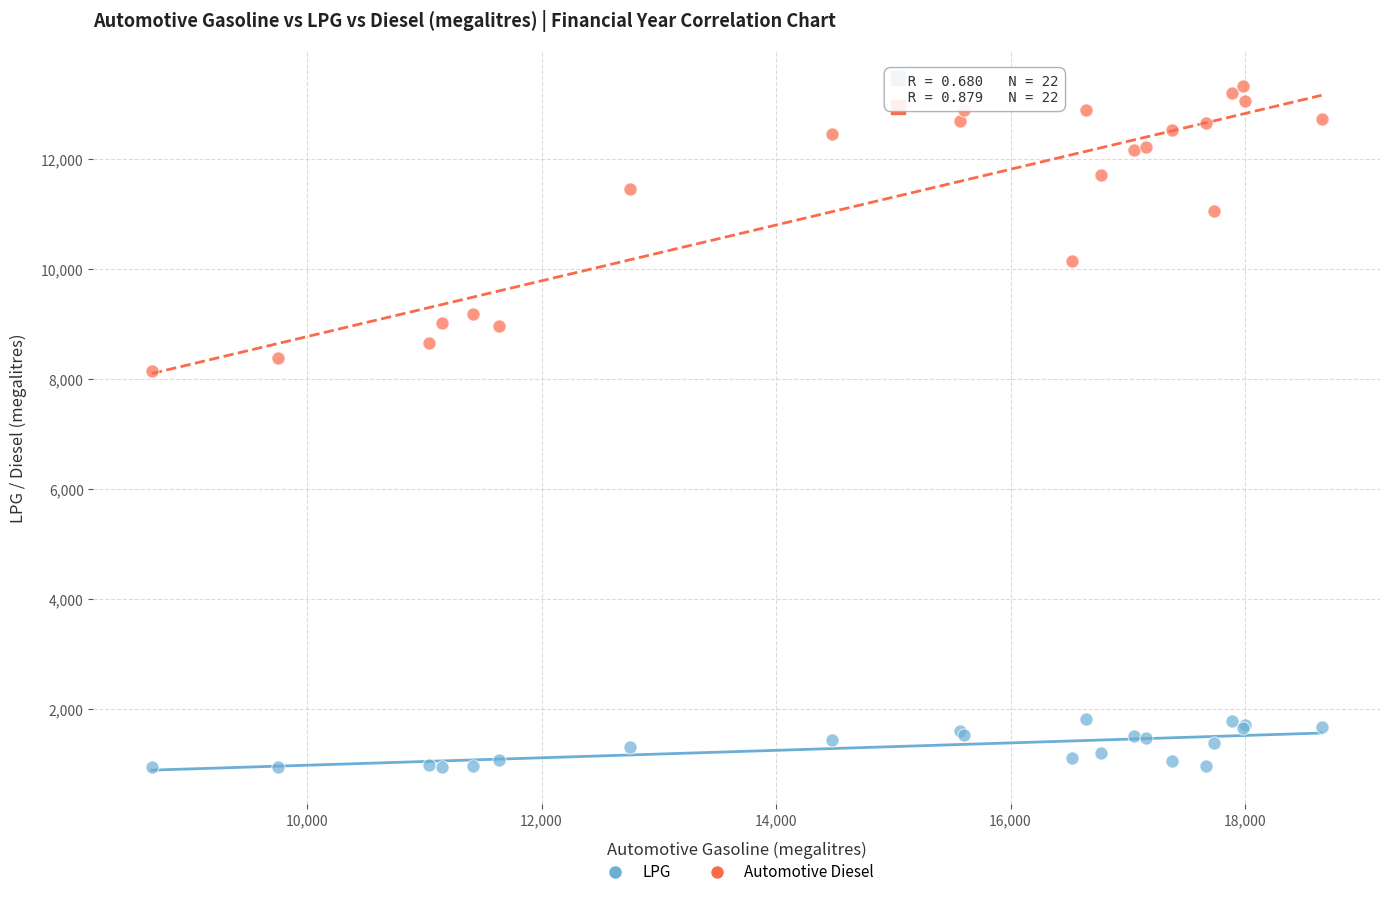

What are all the series names shown in the legend?

LPG, Automotive Diesel